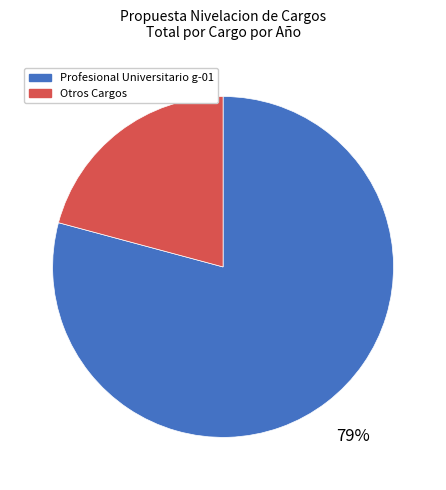

Which slice is the largest?

Profesional Universitario g-01